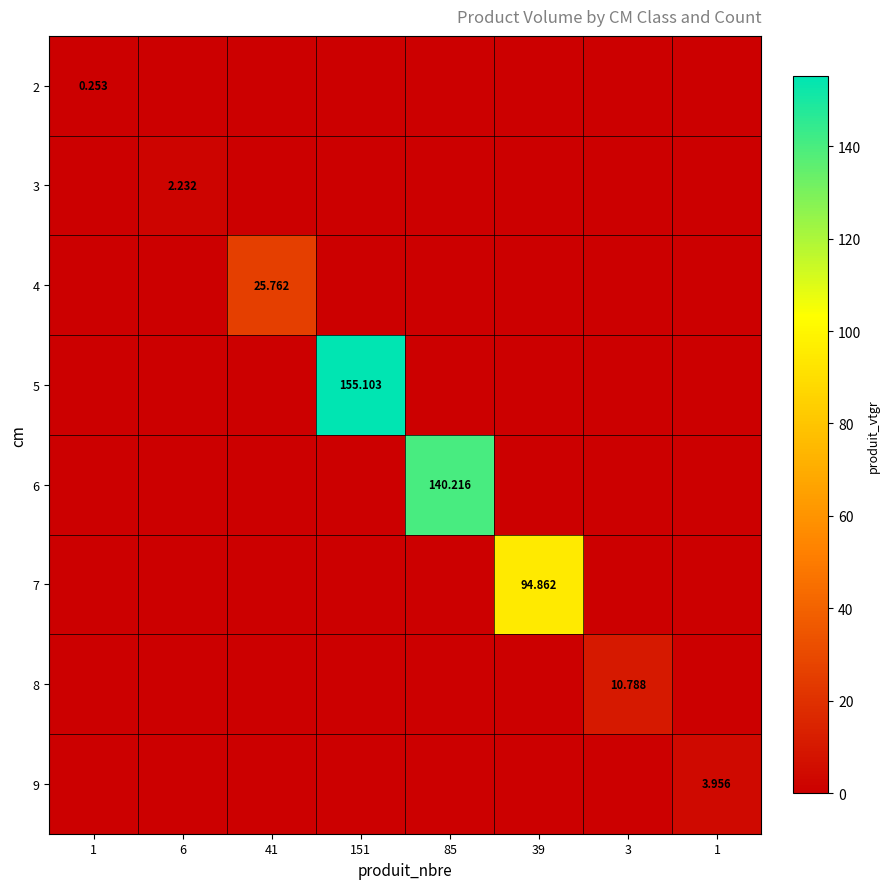

What is the maximum value for 5?

155.1